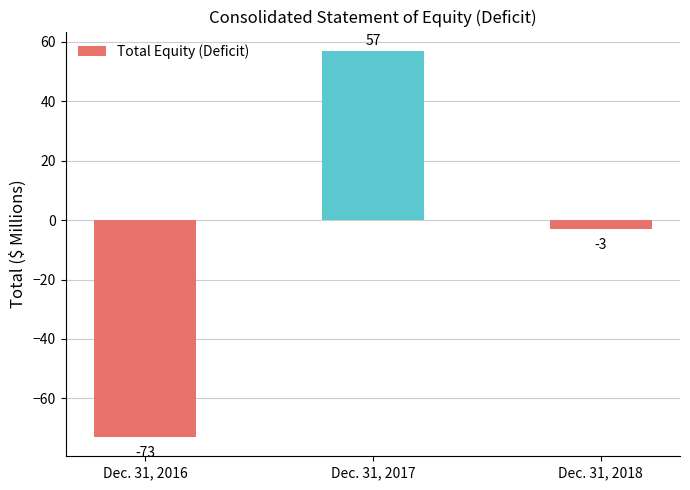

Which label corresponds to the smallest value in the chart?

Dec. 31, 2016